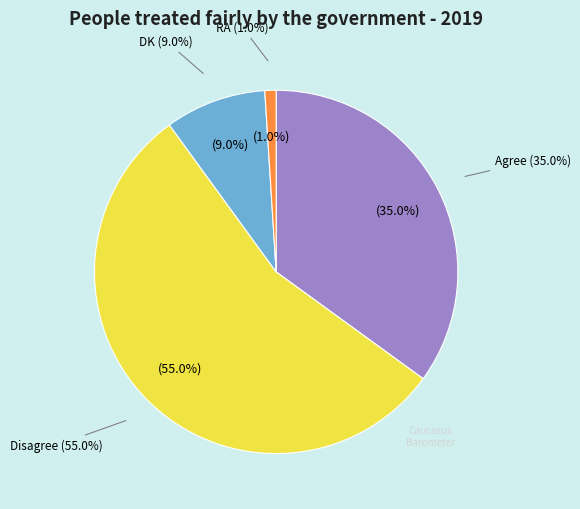

What percentage is NOT represented by RA?

99.0%